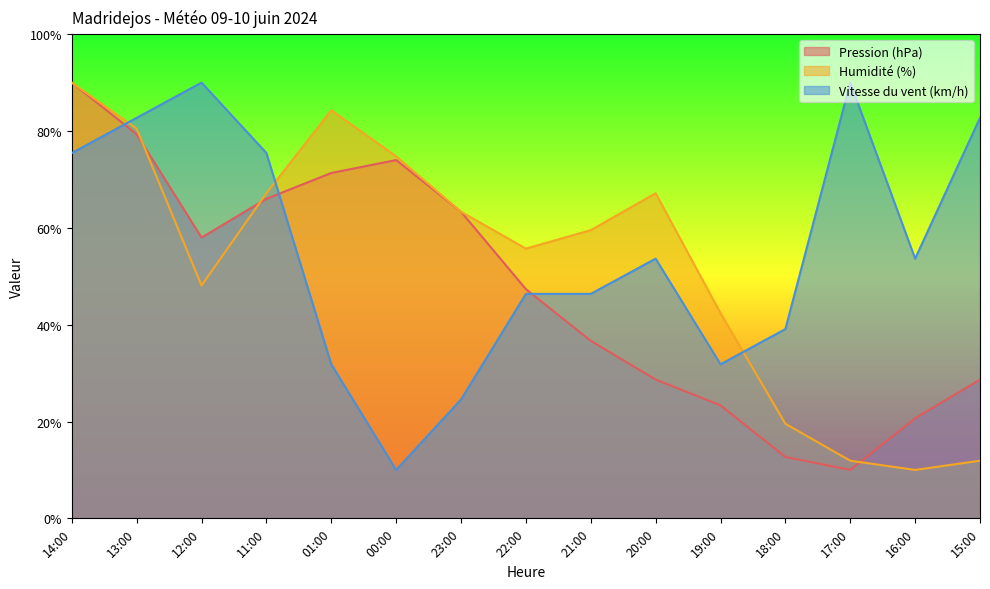

What is the difference between the maximum and minimum values in the Pression (hPa) series?

80.0